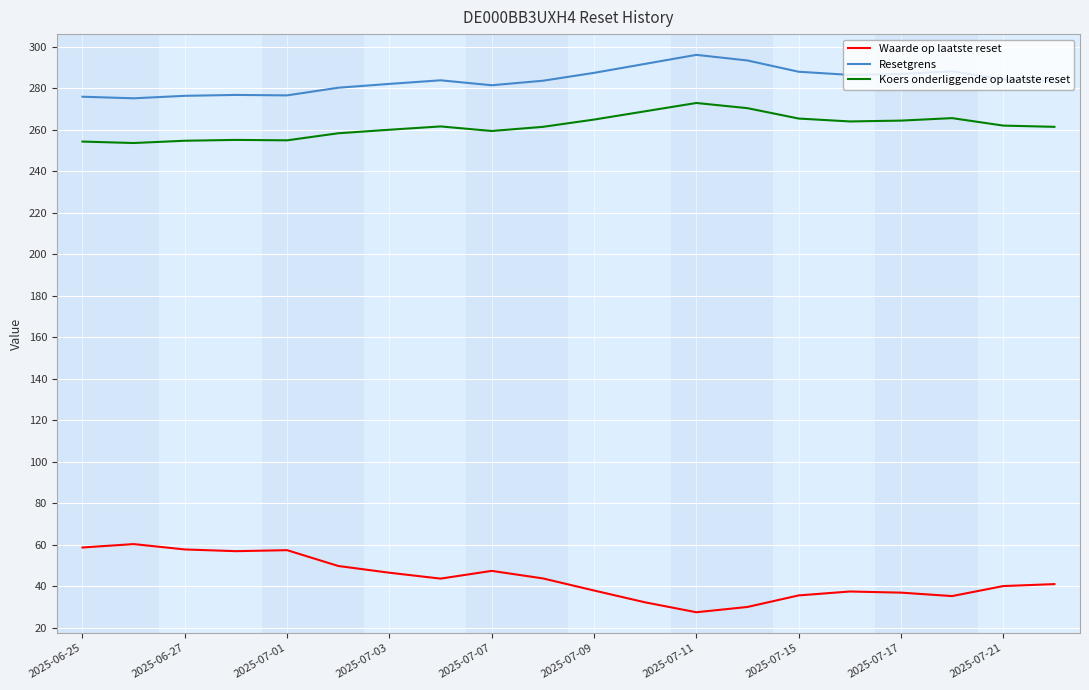

True or false: Koers onderliggende op laatste reset and Resetgrens cross at least once.

False